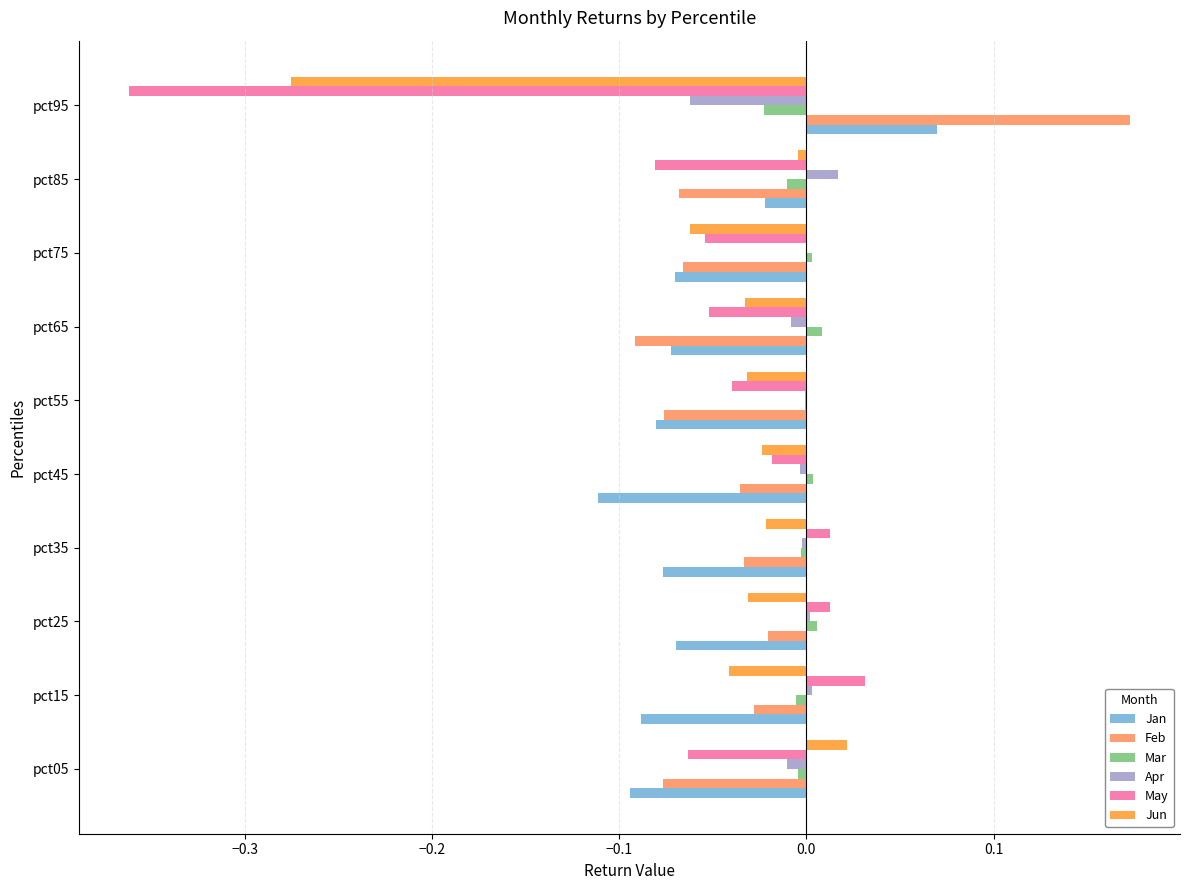

The value of Jun at pct15 is -0.1. True or false?

False